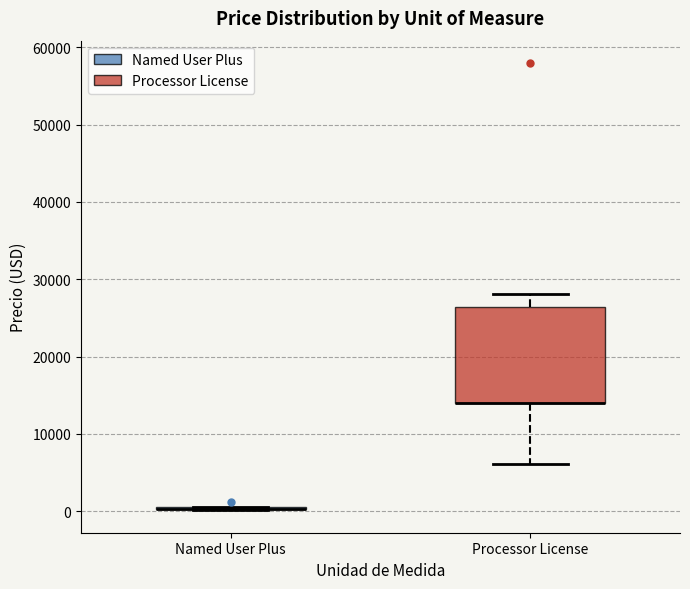

Comparing the boxes themselves (not the whiskers), which one is the tallest?

Processor License